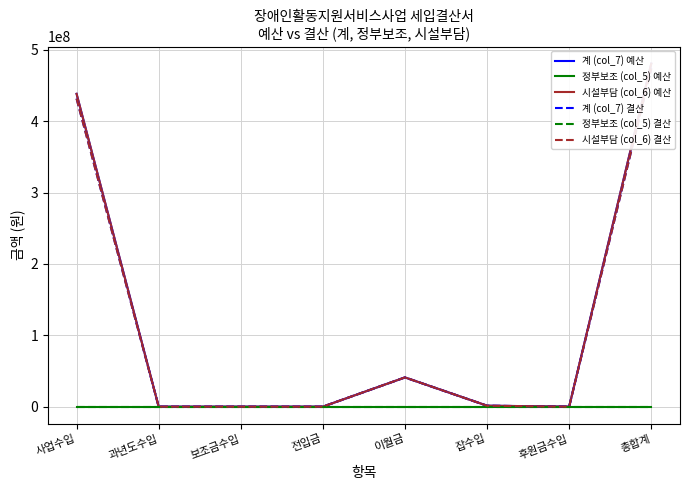

What is the sum of the 시설부담 (col_6) 예산 values at 총합계 and 과년도수입?

480505000